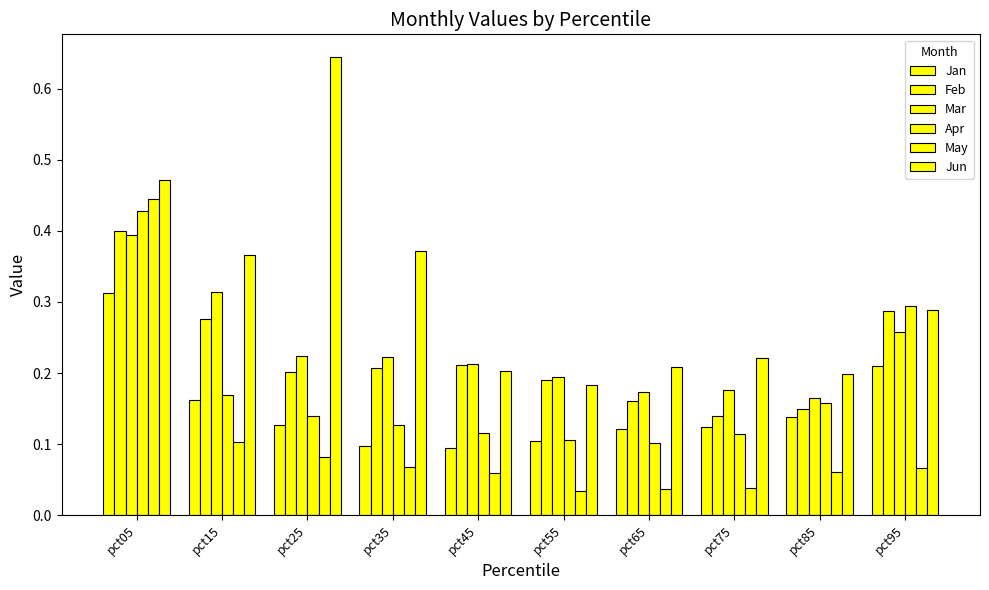

Which series has the largest total across all categories?

Jun